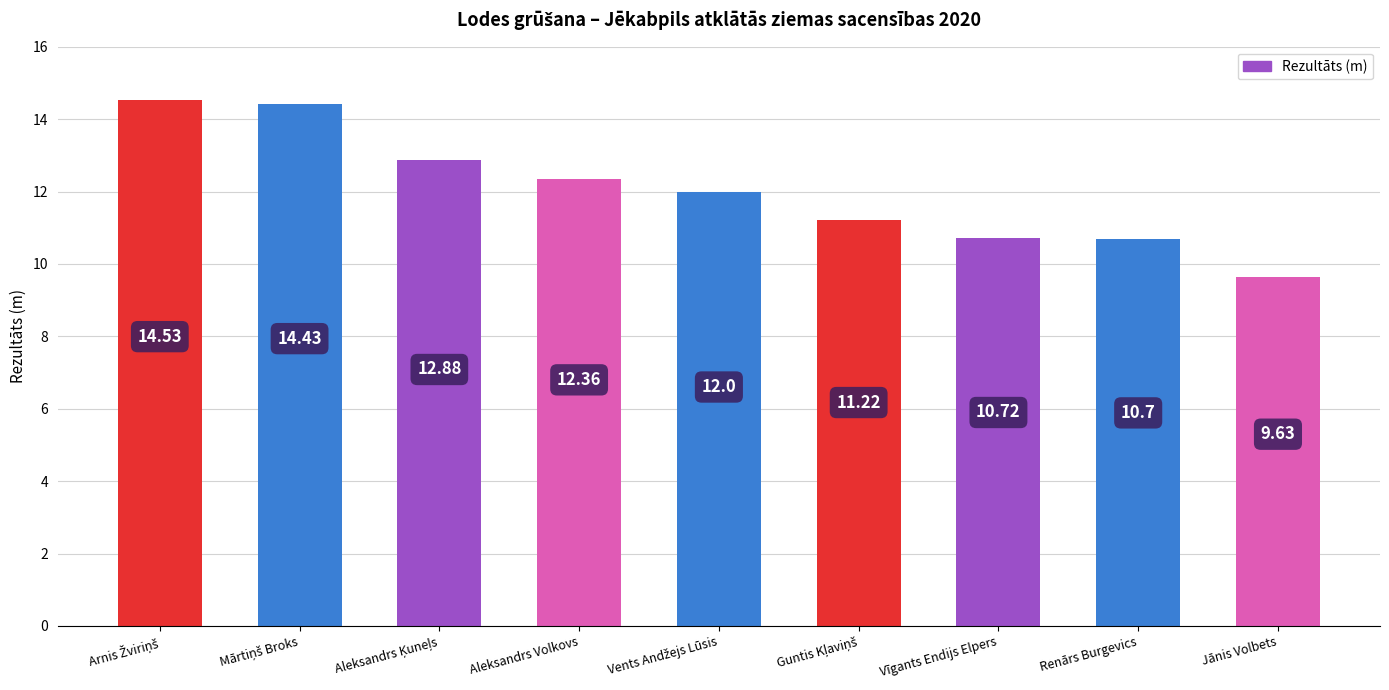

What is the sum of all values?

108.5